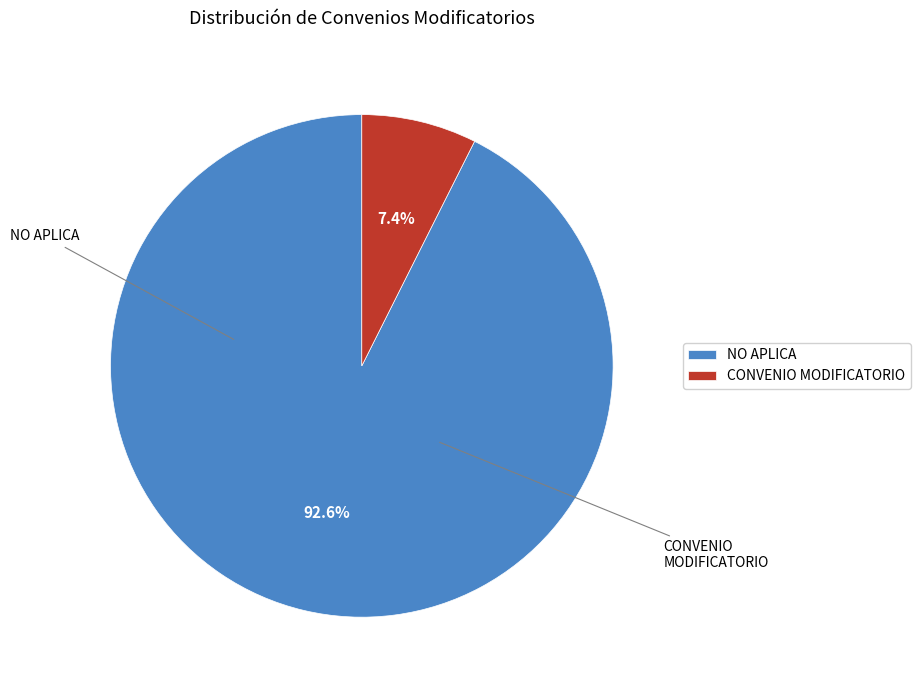

What is the majority slice?

NO APLICA